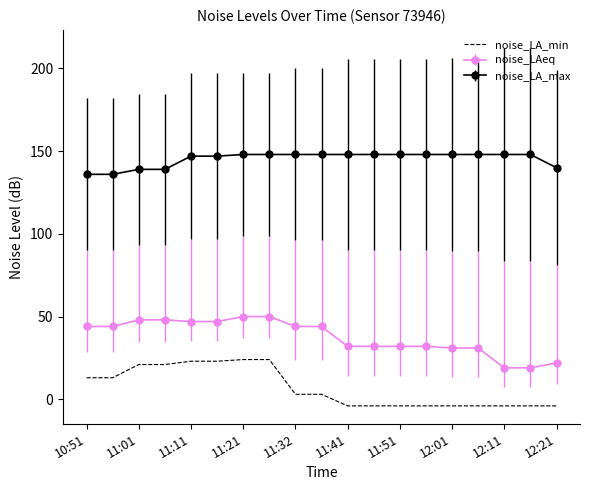

Which series has the largest total across all categories?

noise_LA_max